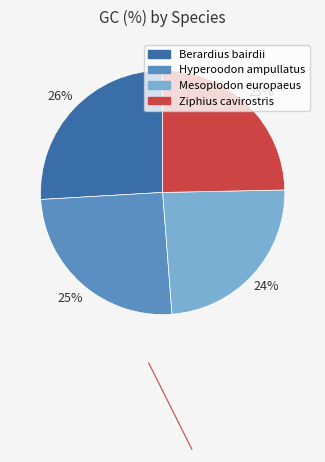

Combined, do Berardius bairdii and Hyperoodon ampullatus account for over 50%?

Yes